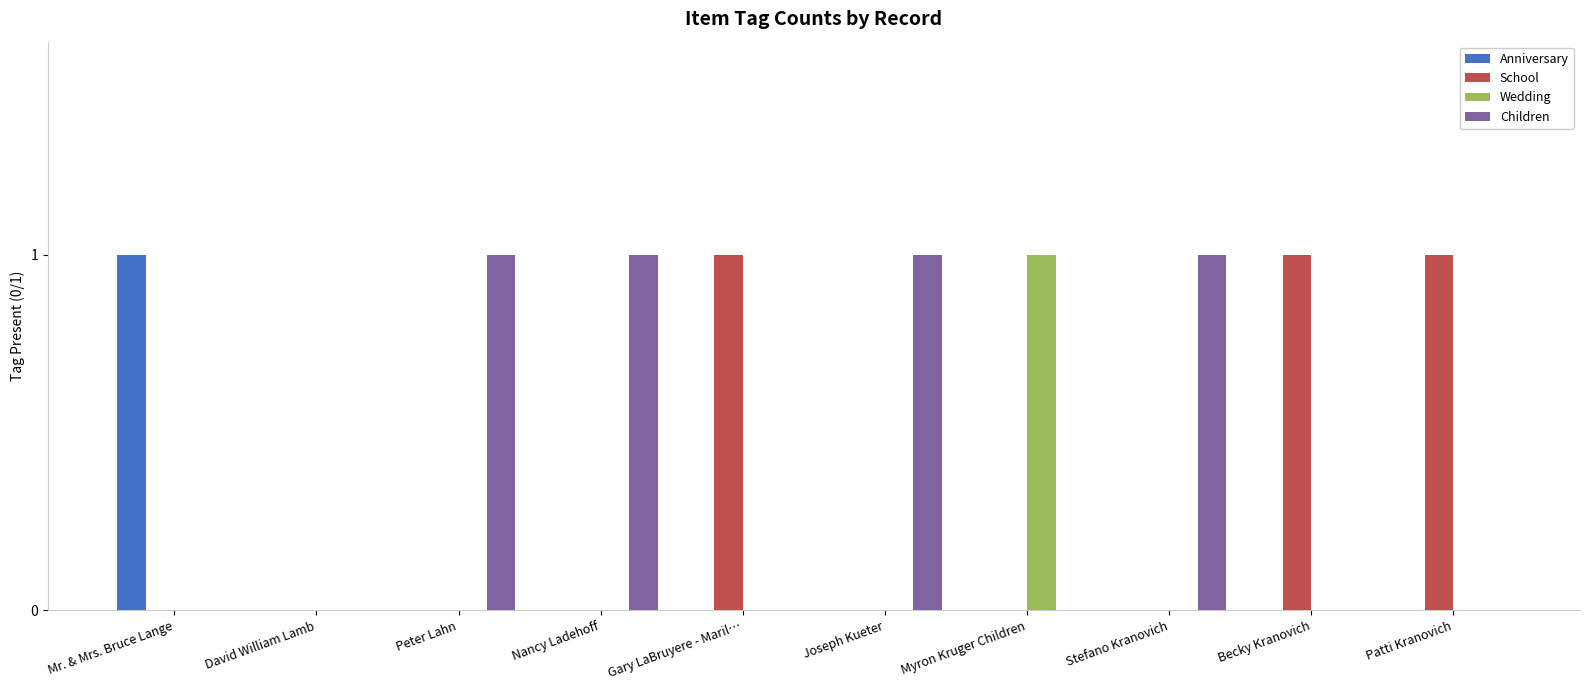

How many groups of bars are there?

10